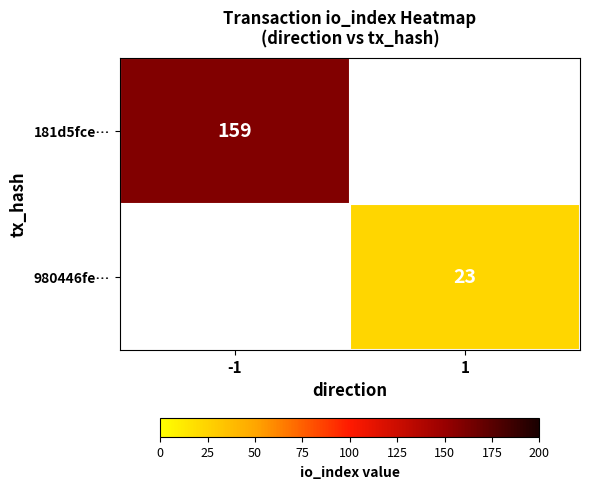

The 181d5fce… series shows 159 at -1. True or false?

True